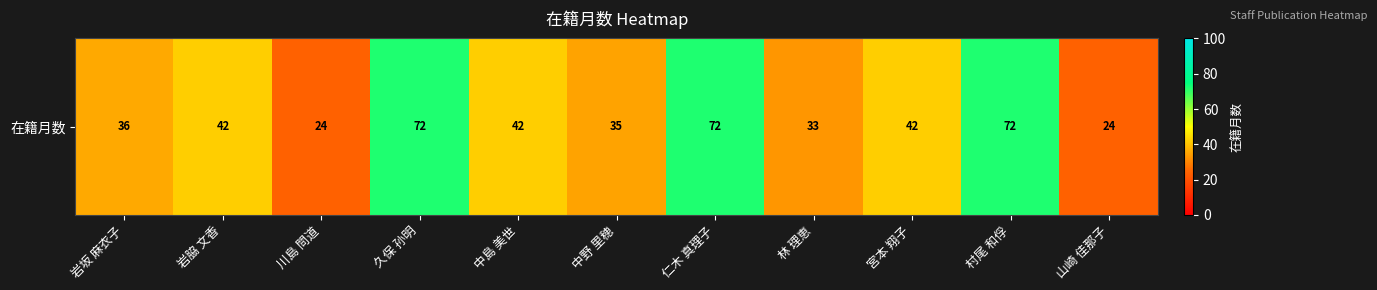

Reading right to left, transcribe all the data shown in this chart.

山崎 佳那子=24	村尾 和俘=72	宮本 翔子=42	林 理恵=33	仁木 真理子=72	中野 里穂=35	中島 美世=42	久保 孙明=72	川島 問道=24	岩脇 文香=42	岩坂 麻衣子=36